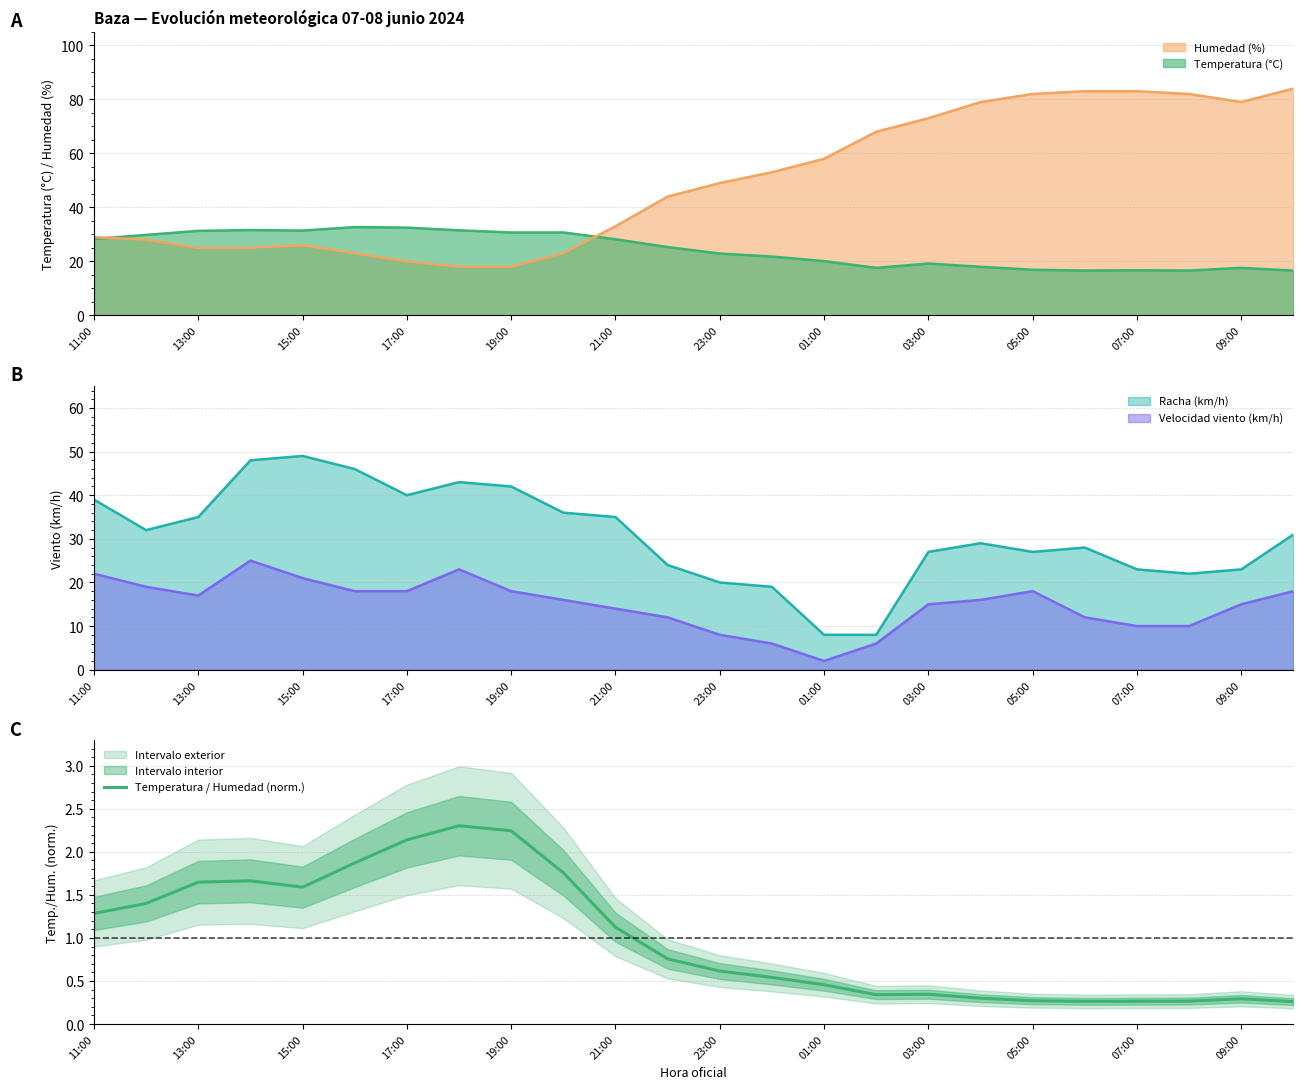

The value of Temperatura (°C) at 13:00 is 31.3. True or false?

True